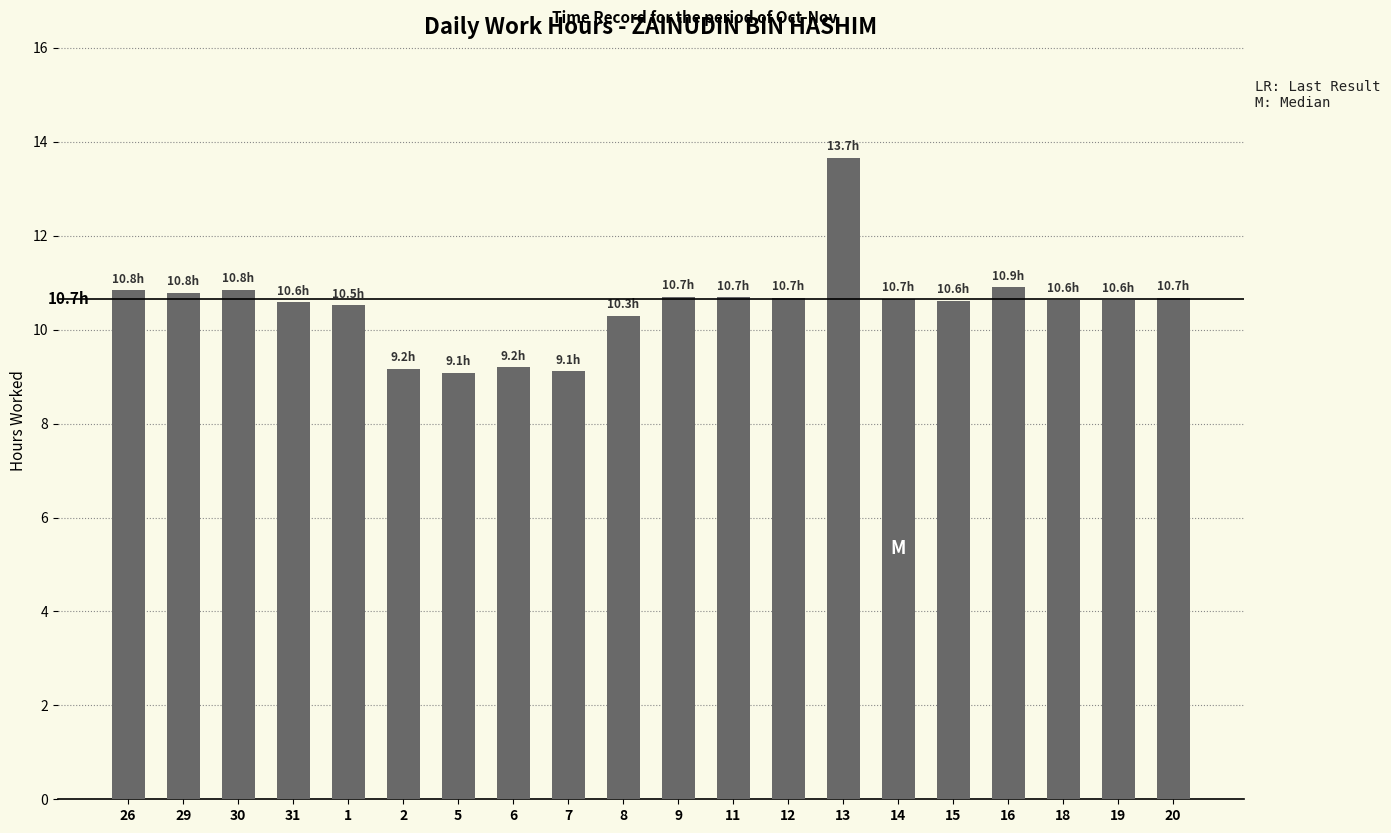

What is the maximum value shown in the chart?

13.7